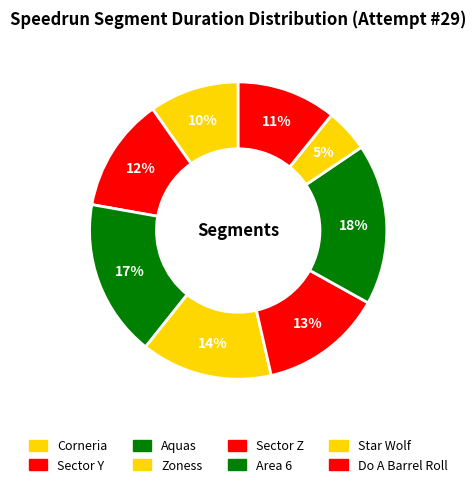

To the nearest percent, what portion does Corneria represent?

10%